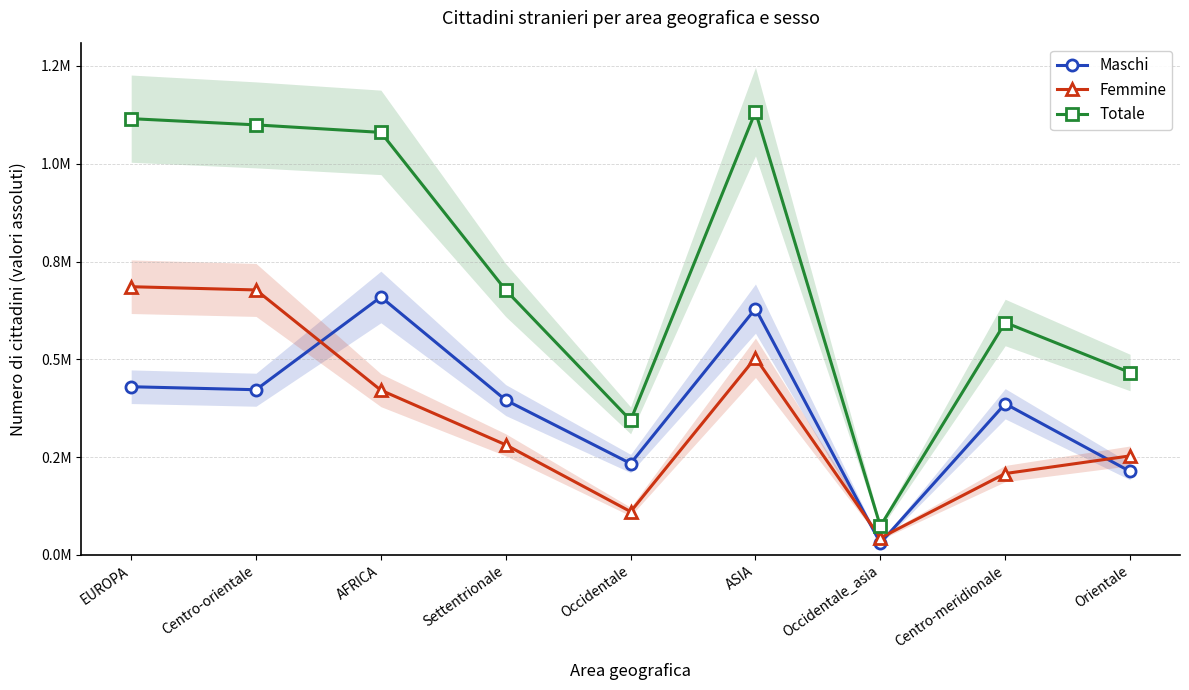

What position from the right is ASIA?

4